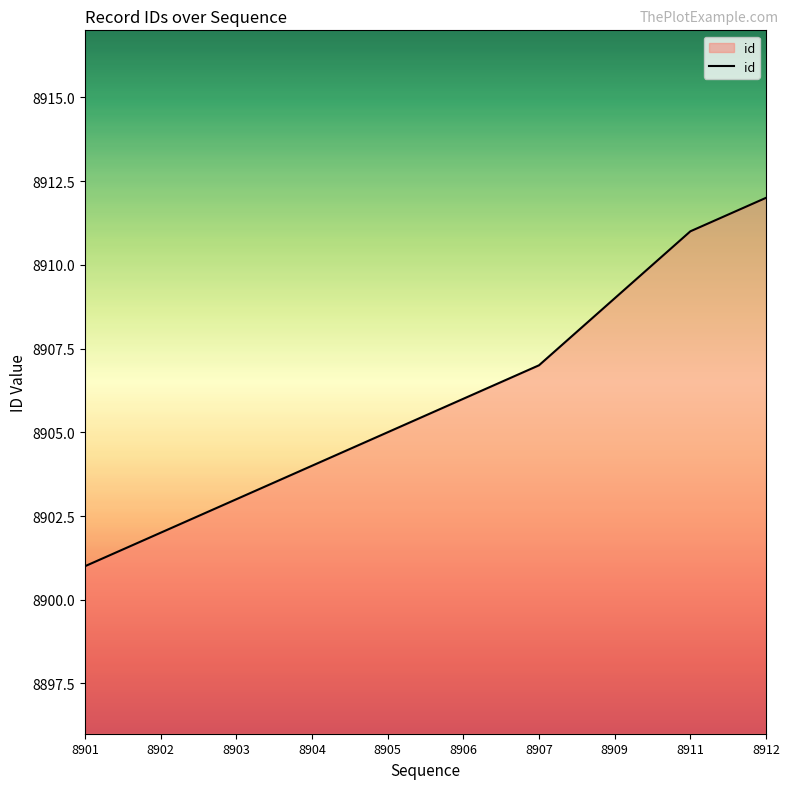

Reading right to left, extract all data points from this chart.

8912=8912	8911=8911	8909=8909	8907=8907	8906=8906	8905=8905	8904=8904	8903=8903	8902=8902	8901=8901